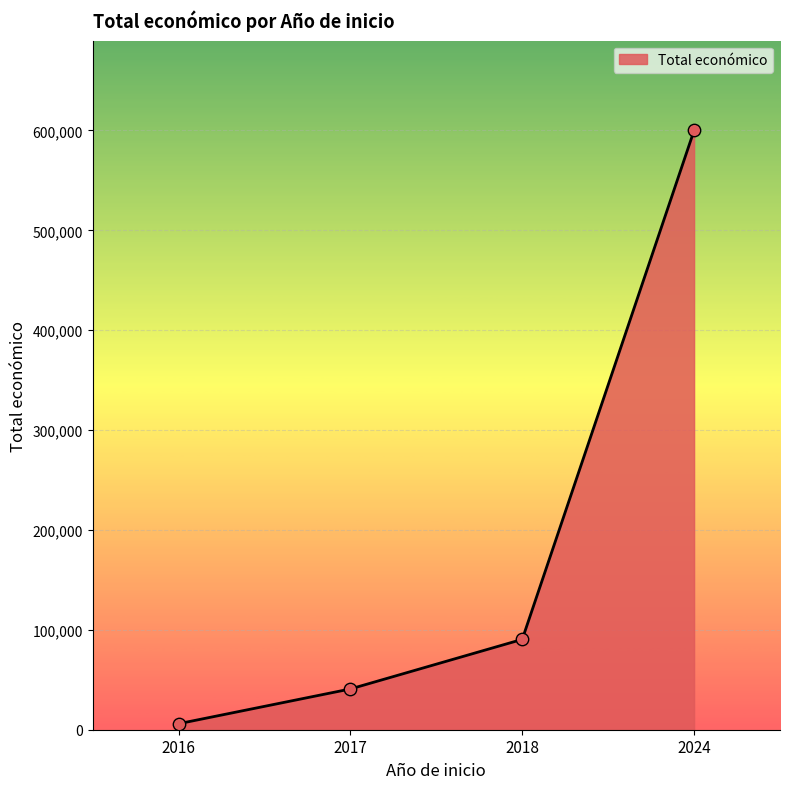

What is the difference between the maximum and minimum values?

594000